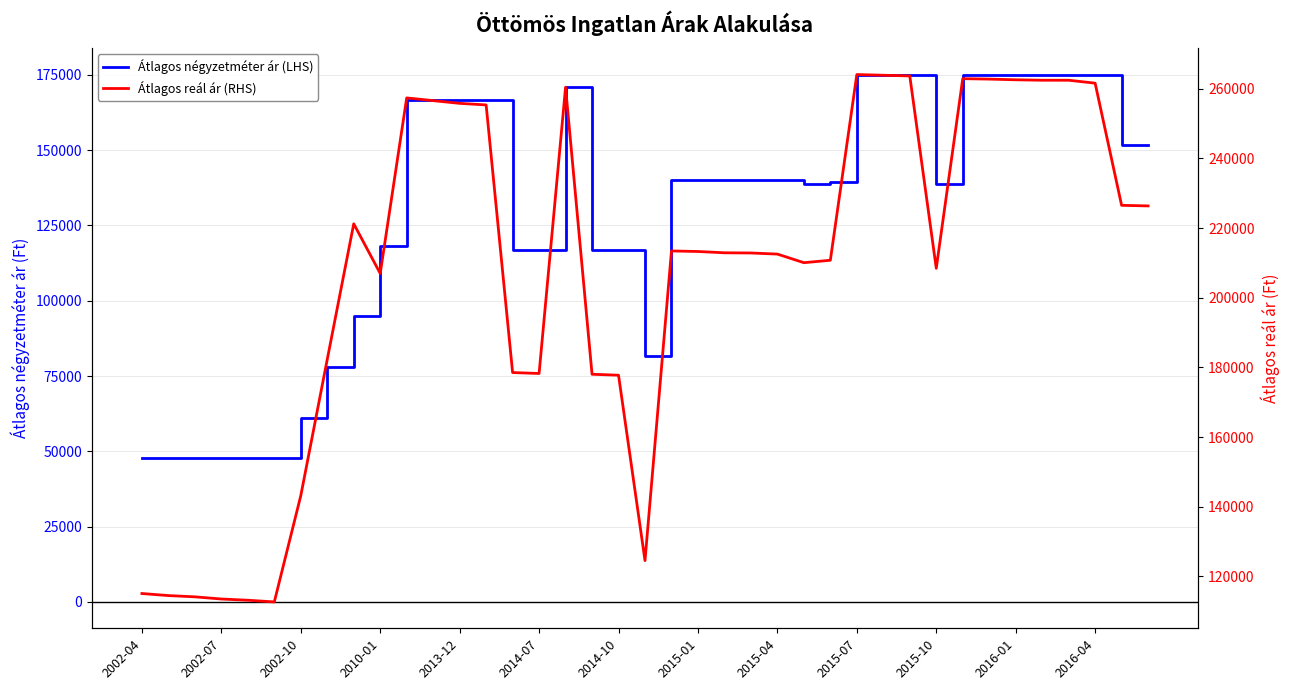

True or false: Átlagos reál ár (RHS) and Átlagos négyzetméter ár (LHS) cross at least once.

False